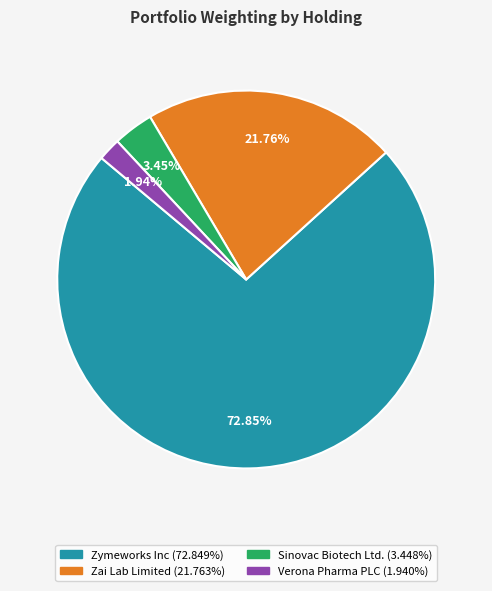

Does Zymeworks Inc account for over 50% of the chart?

Yes